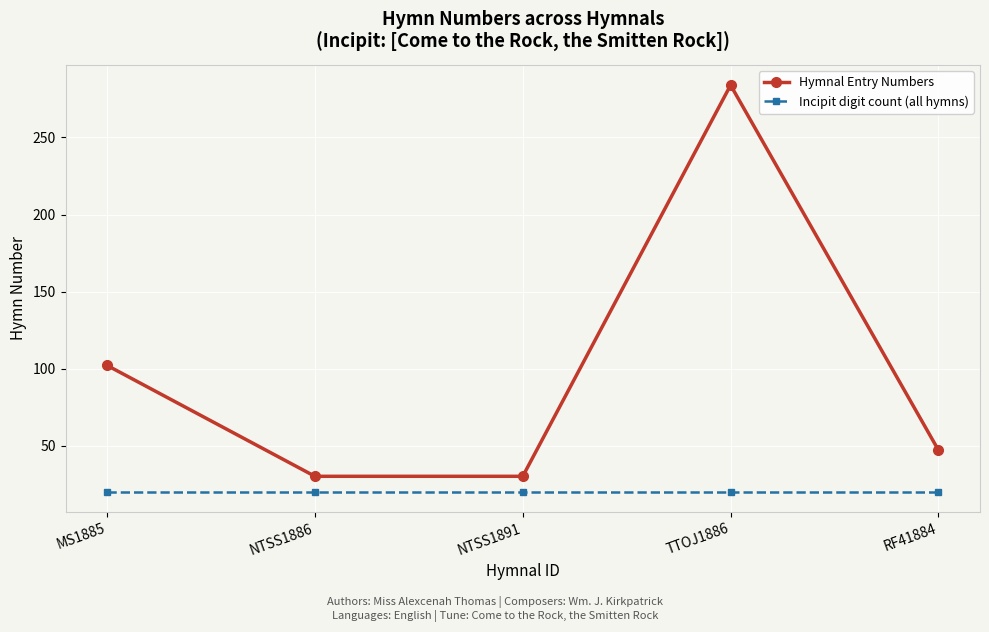

What is the average value of the Incipit digit count (all hymns) series?

20